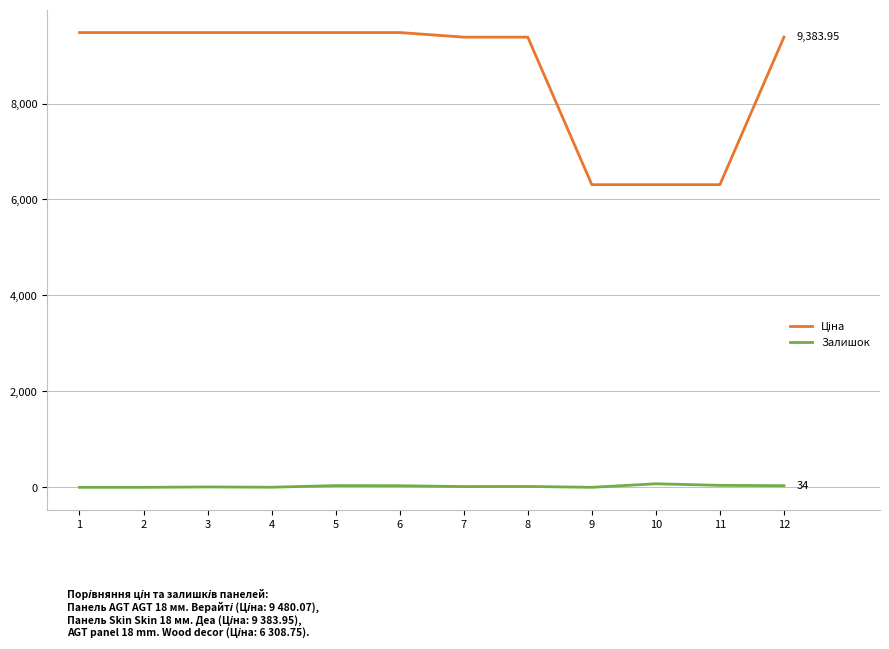

What is the greatest value displayed?

9480.1